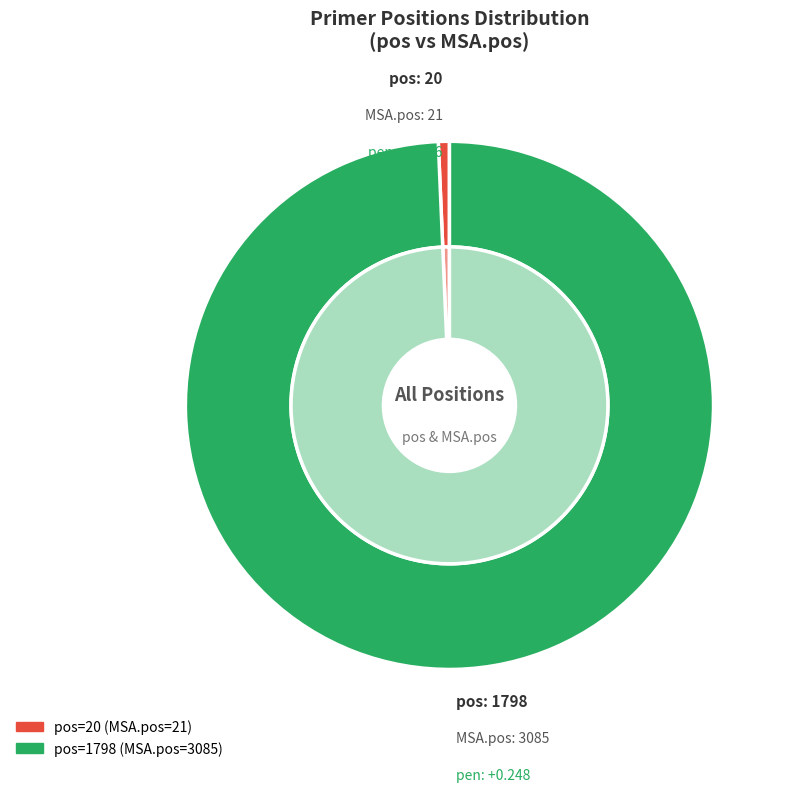

What percentage is NOT represented by 20?

99.3%